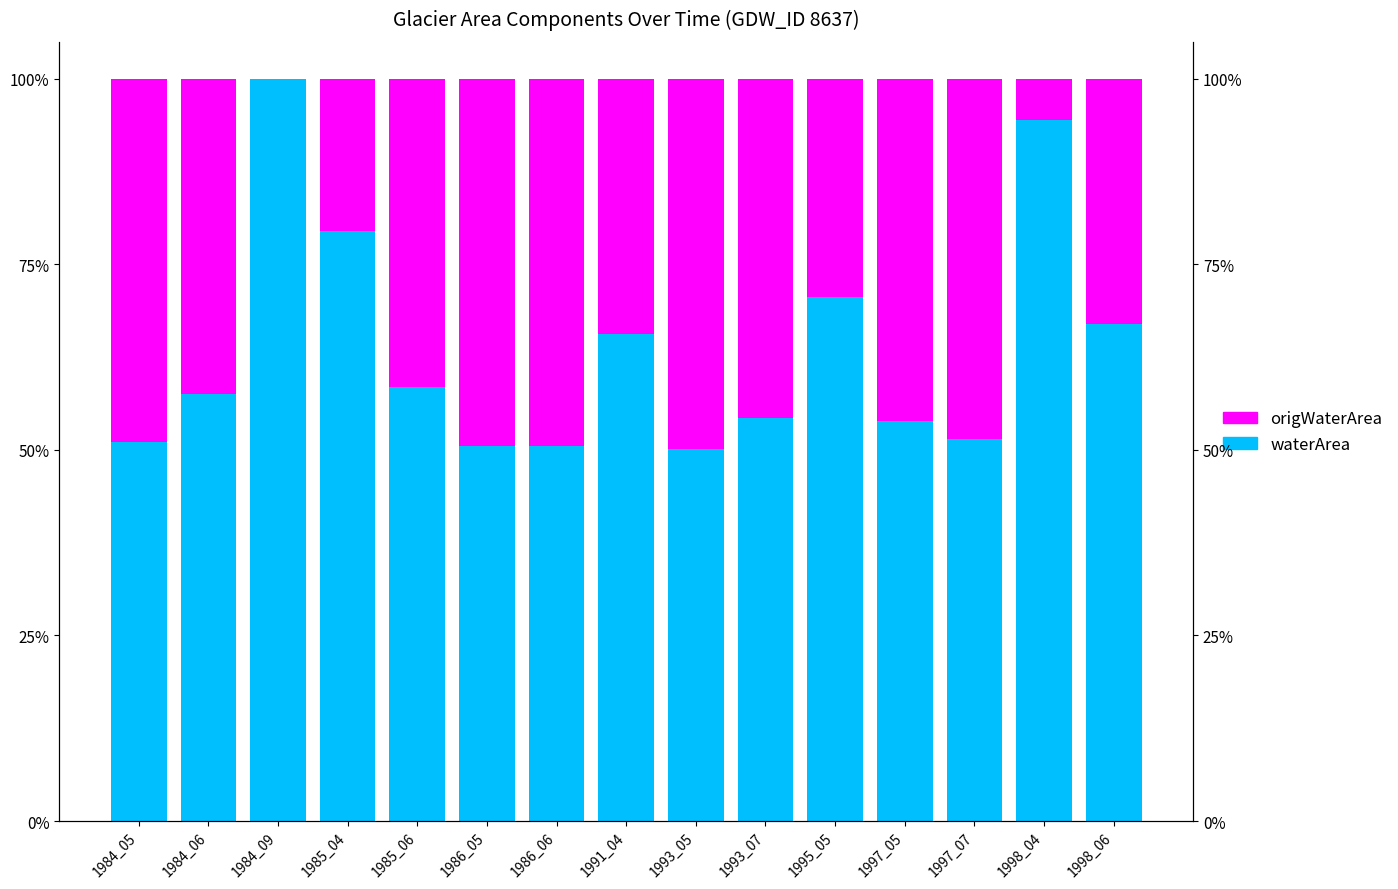

Is it true that waterArea equals 22.3 at 1991_04?

False